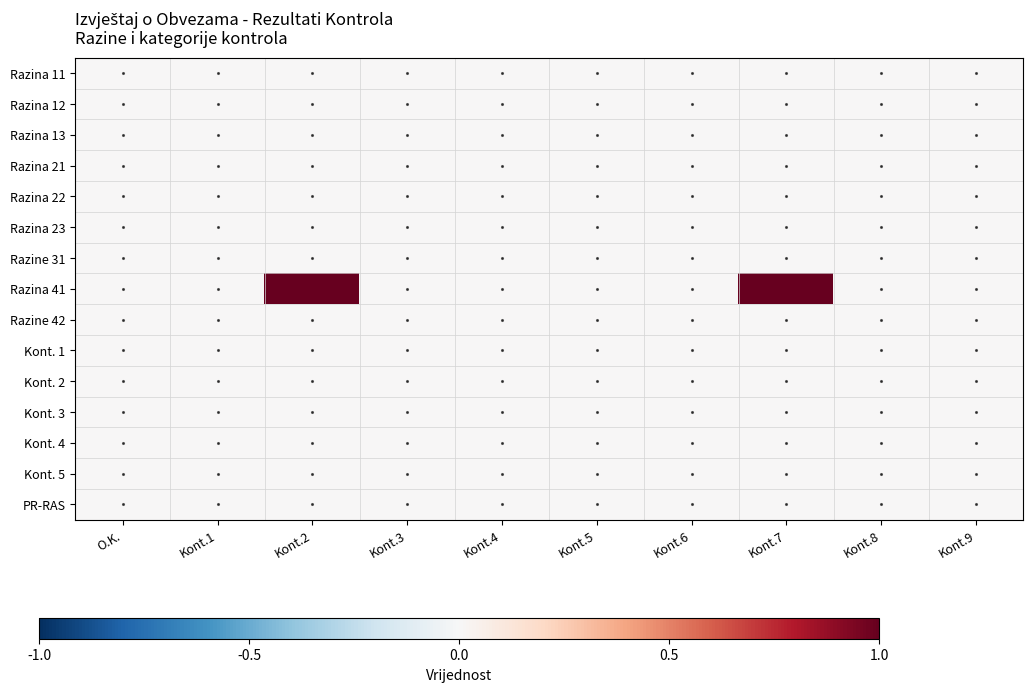

Reading left to right, extract all data points from this chart.

Razina 11: O.K.=0	Kont.1=0	Kont.2=0	Kont.3=0	Kont.4=0	Kont.5=0	Kont.6=0	Kont.7=0	Kont.8=0	Kont.9=0
Razina 12: O.K.=0	Kont.1=0	Kont.2=0	Kont.3=0	Kont.4=0	Kont.5=0	Kont.6=0	Kont.7=0	Kont.8=0	Kont.9=0
Razina 13: O.K.=0	Kont.1=0	Kont.2=0	Kont.3=0	Kont.4=0	Kont.5=0	Kont.6=0	Kont.7=0	Kont.8=0	Kont.9=0
Razina 21: O.K.=0	Kont.1=0	Kont.2=0	Kont.3=0	Kont.4=0	Kont.5=0	Kont.6=0	Kont.7=0	Kont.8=0	Kont.9=0
Razina 22: O.K.=0	Kont.1=0	Kont.2=0	Kont.3=0	Kont.4=0	Kont.5=0	Kont.6=0	Kont.7=0	Kont.8=0	Kont.9=0
Razina 23: O.K.=0	Kont.1=0	Kont.2=0	Kont.3=0	Kont.4=0	Kont.5=0	Kont.6=0	Kont.7=0	Kont.8=0	Kont.9=0
Razine 31: O.K.=0	Kont.1=0	Kont.2=0	Kont.3=0	Kont.4=0	Kont.5=0	Kont.6=0	Kont.7=0	Kont.8=0	Kont.9=0
Razina 41: O.K.=0	Kont.1=0	Kont.2=1	Kont.3=0	Kont.4=0	Kont.5=0	Kont.6=0	Kont.7=1	Kont.8=0	Kont.9=0
Razine 42: O.K.=0	Kont.1=0	Kont.2=0	Kont.3=0	Kont.4=0	Kont.5=0	Kont.6=0	Kont.7=0	Kont.8=0	Kont.9=0
Kont. 1: O.K.=0	Kont.1=0	Kont.2=0	Kont.3=0	Kont.4=0	Kont.5=0	Kont.6=0	Kont.7=0	Kont.8=0	Kont.9=0
Kont. 2: O.K.=0	Kont.1=0	Kont.2=0	Kont.3=0	Kont.4=0	Kont.5=0	Kont.6=0	Kont.7=0	Kont.8=0	Kont.9=0
Kont. 3: O.K.=0	Kont.1=0	Kont.2=0	Kont.3=0	Kont.4=0	Kont.5=0	Kont.6=0	Kont.7=0	Kont.8=0	Kont.9=0
Kont. 4: O.K.=0	Kont.1=0	Kont.2=0	Kont.3=0	Kont.4=0	Kont.5=0	Kont.6=0	Kont.7=0	Kont.8=0	Kont.9=0
Kont. 5: O.K.=0	Kont.1=0	Kont.2=0	Kont.3=0	Kont.4=0	Kont.5=0	Kont.6=0	Kont.7=0	Kont.8=0	Kont.9=0
PR-RAS: O.K.=0	Kont.1=0	Kont.2=0	Kont.3=0	Kont.4=0	Kont.5=0	Kont.6=0	Kont.7=0	Kont.8=0	Kont.9=0